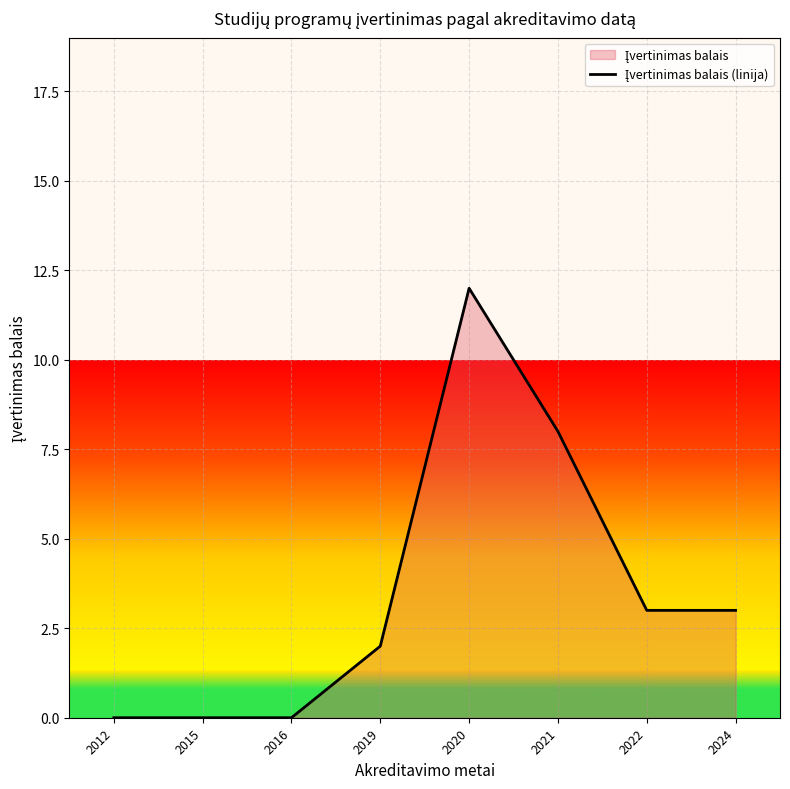

Reading right to left, extract all data points from this chart.

2024=3	2022=3	2021=8	2020=12	2019=2	2016=0	2015=0	2012=0